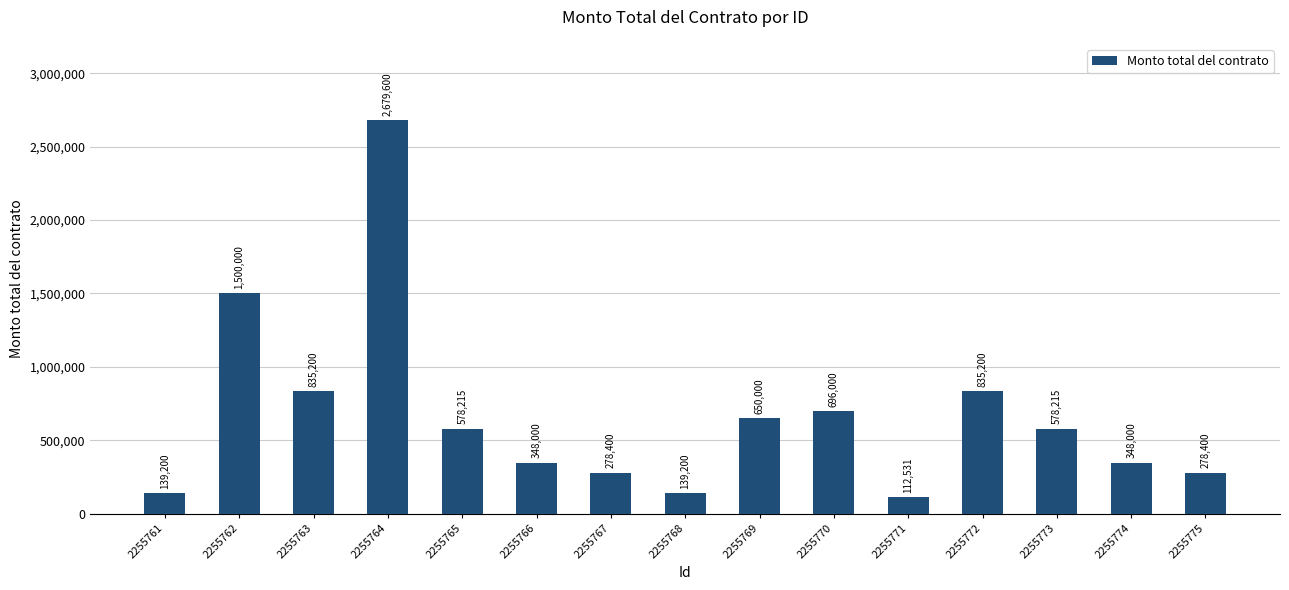

How many bars are there in total?

15